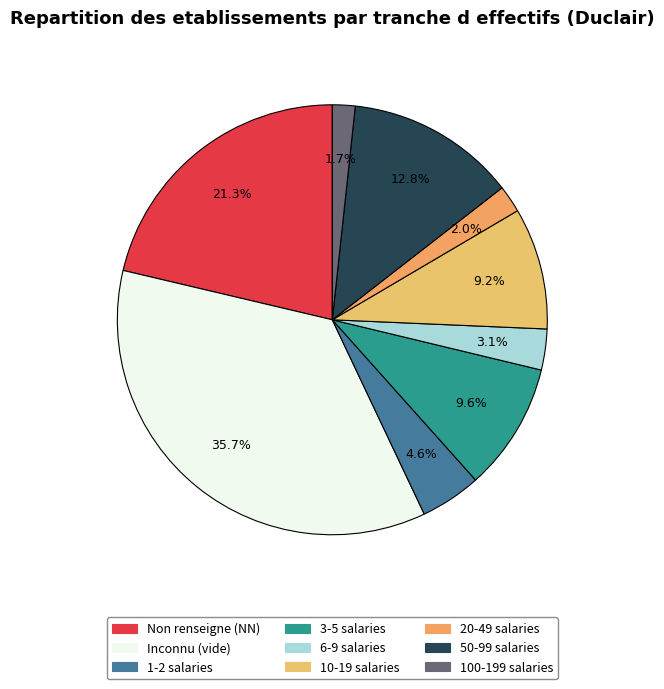

How many slices are in this pie chart?

9